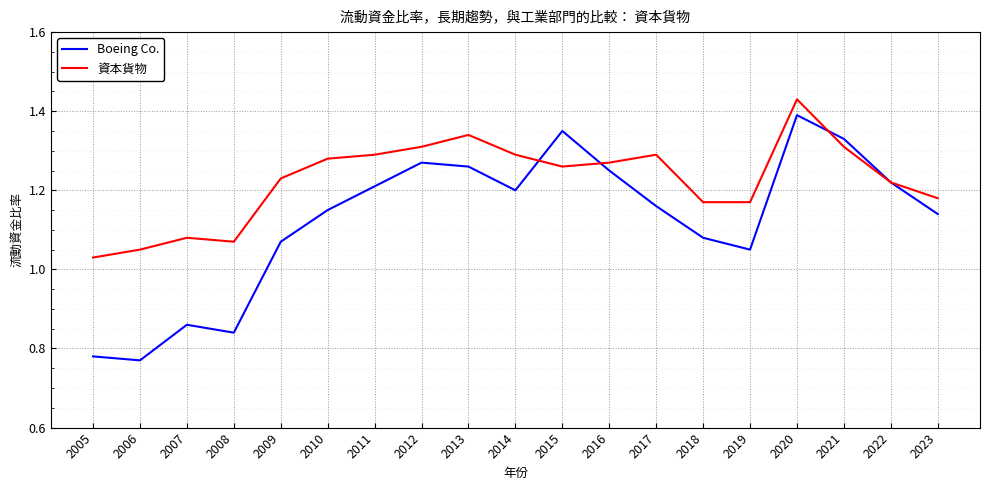

True or false: Boeing Co. and 資本貨物 intersect in this chart.

True